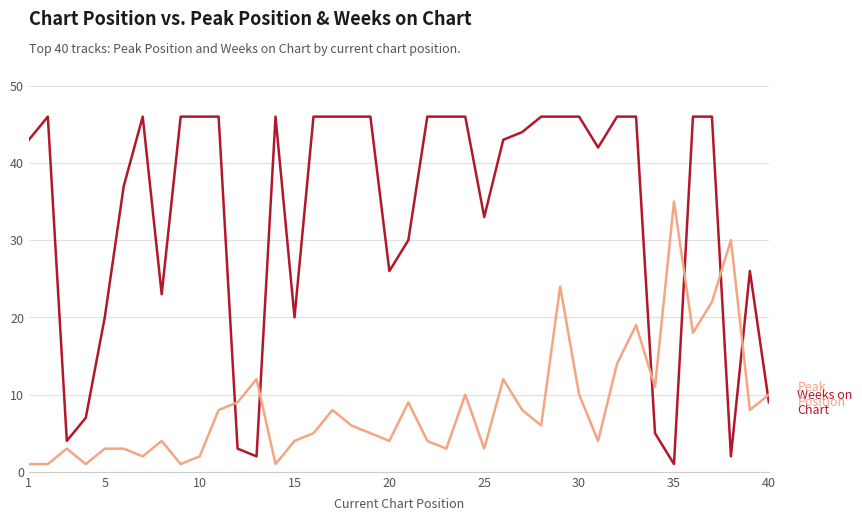

What is the greatest value displayed?

46